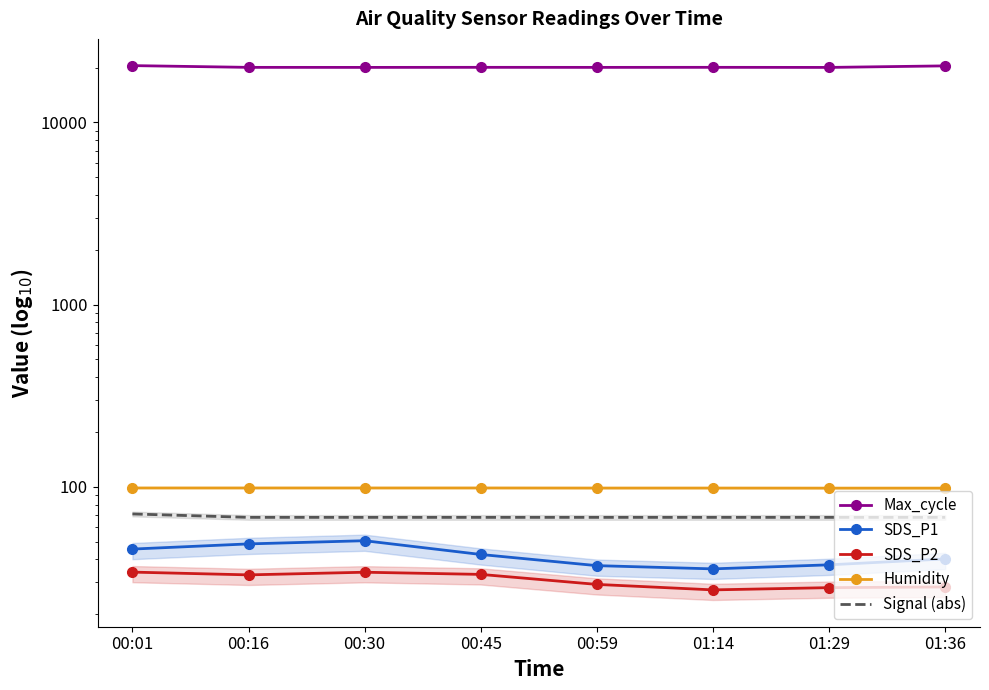

How many data points does each series have?

8